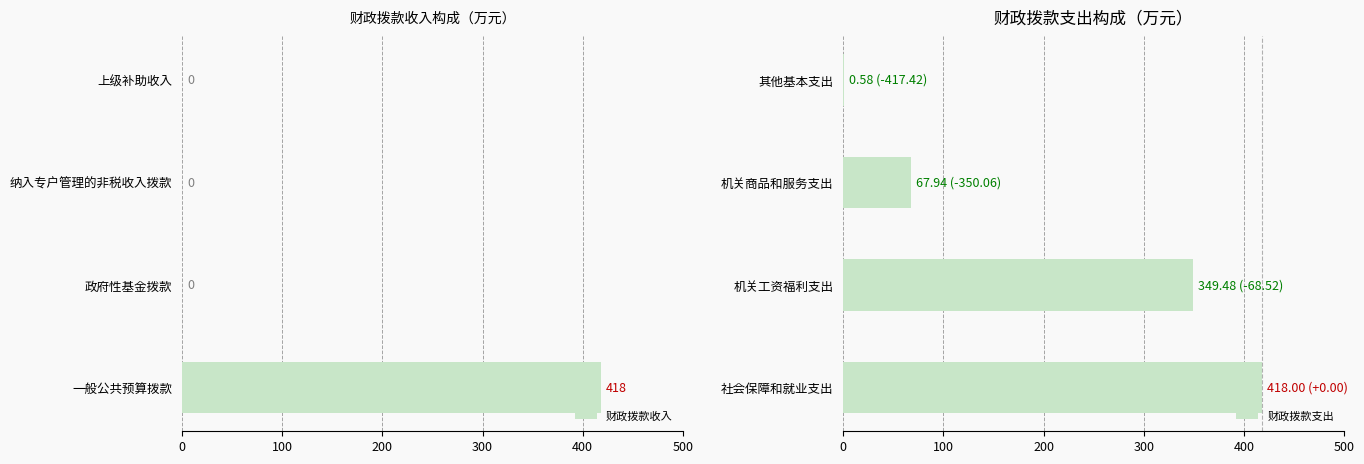

What is the value of the 财政拨款支出 bar at the 2nd from the left?

349.5